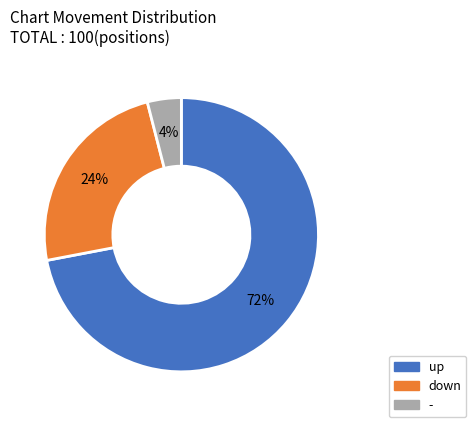

To the nearest percent, what is the combined percentage of - and down?

28%